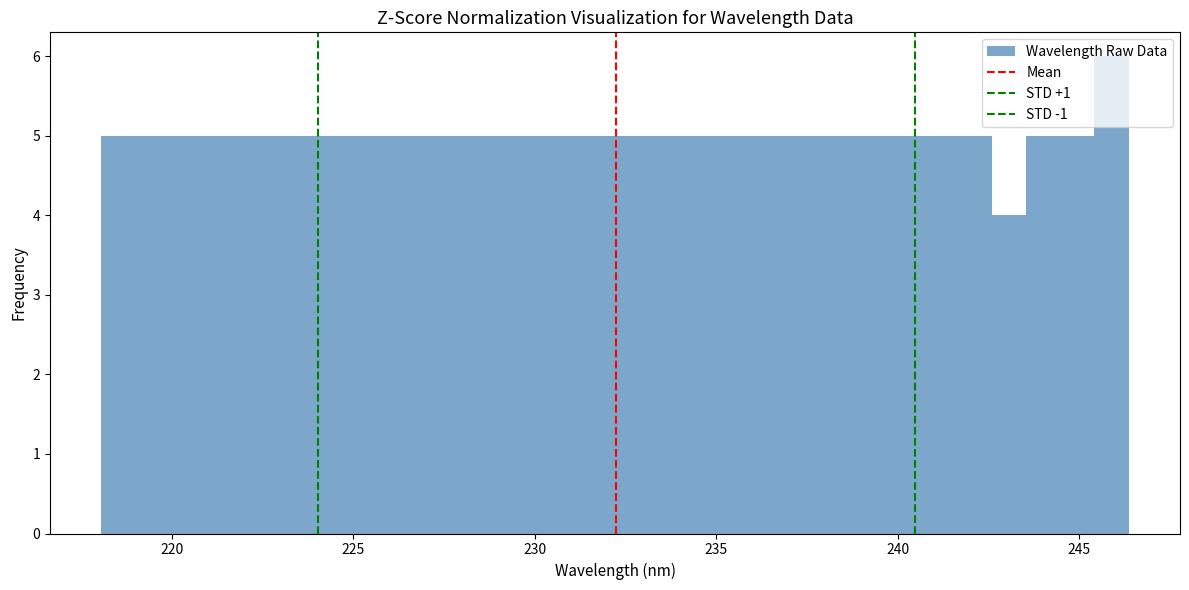

Around what value on the x-axis is the tallest bar? Give the approximate position of its centre, as read against the axis.

246.0